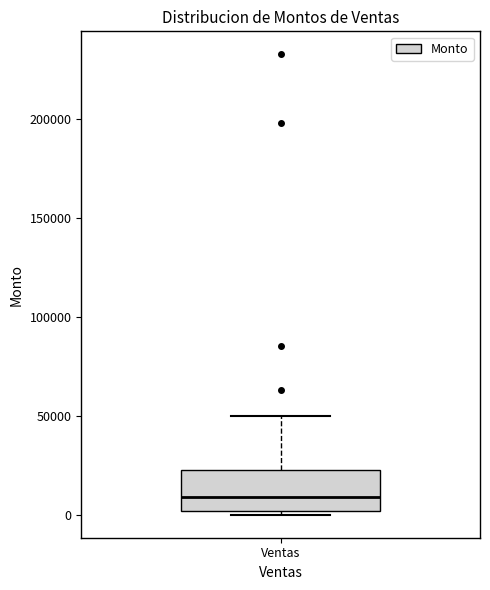

Where does the median line of the box for Ventas sit on the y-axis? The values are not printed on the chart, so give them approximately, as read against the axis.

10000